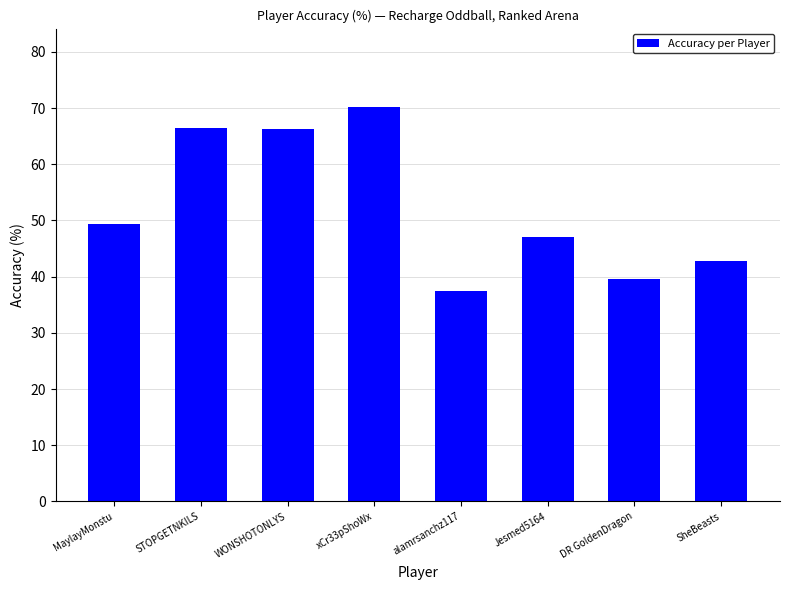

What is the difference between the maximum and minimum values?

32.7